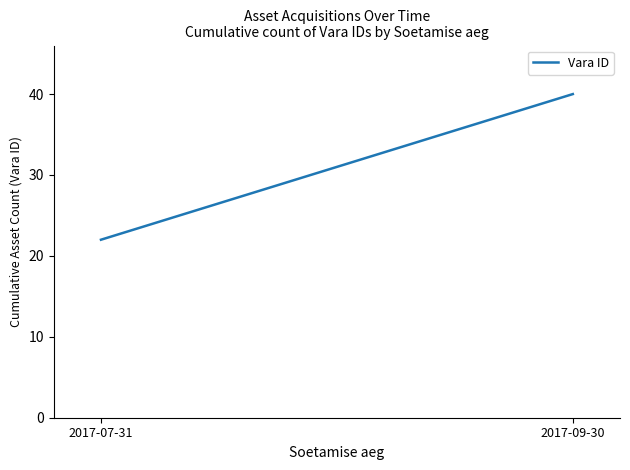

What is the sum of all values?

62